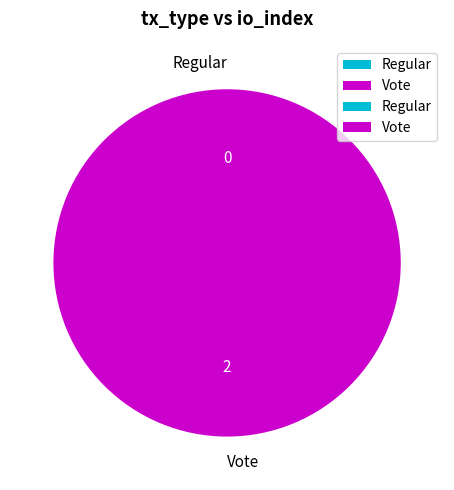

Which category has the smallest portion of the pie?

Regular